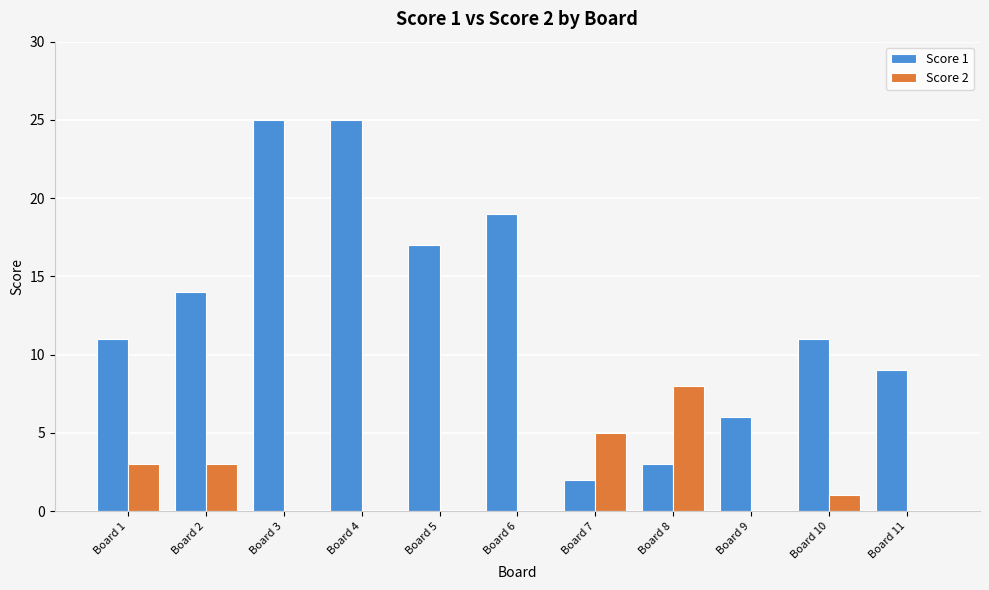

What is the total value across all series at Board 9?

6